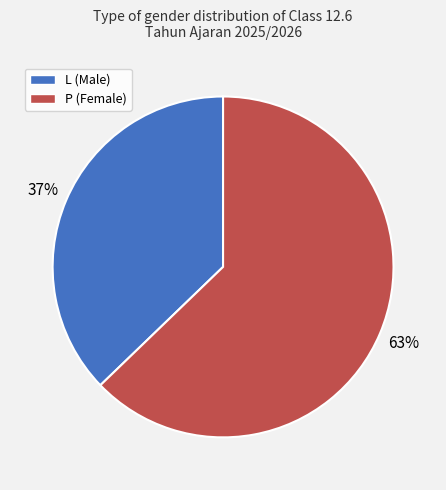

Which category accounts for the majority?

P